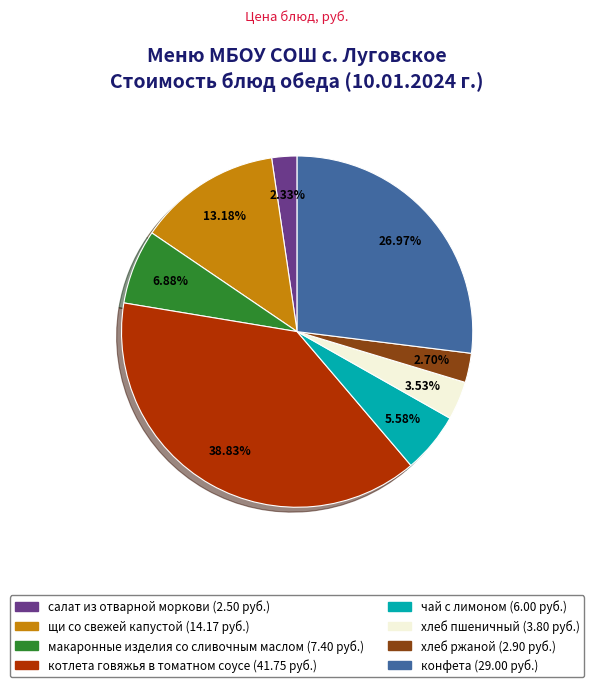

The хлеб ржаной slice represents 15% of the pie. True or false?

False